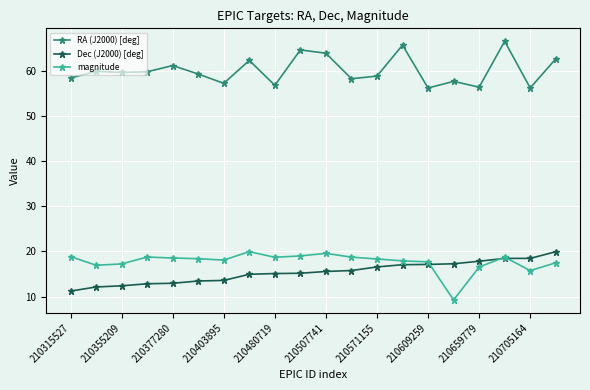

Does the chart display data point markers on the line(s)?

Yes